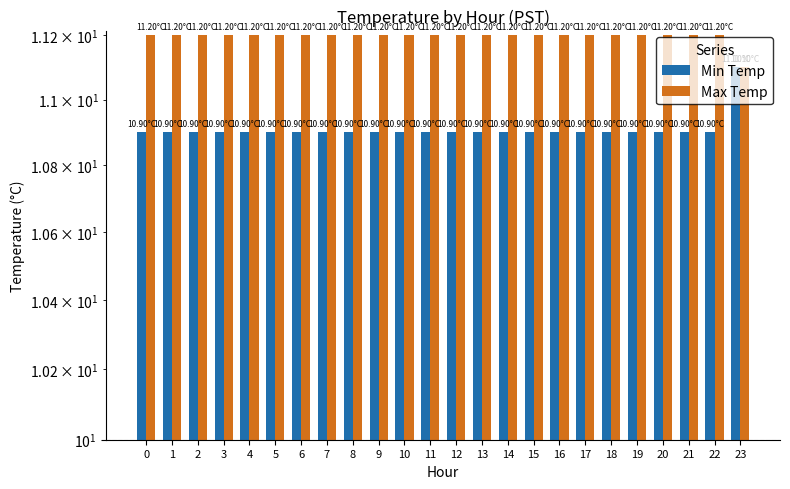

Count the number of data series in this chart.

2